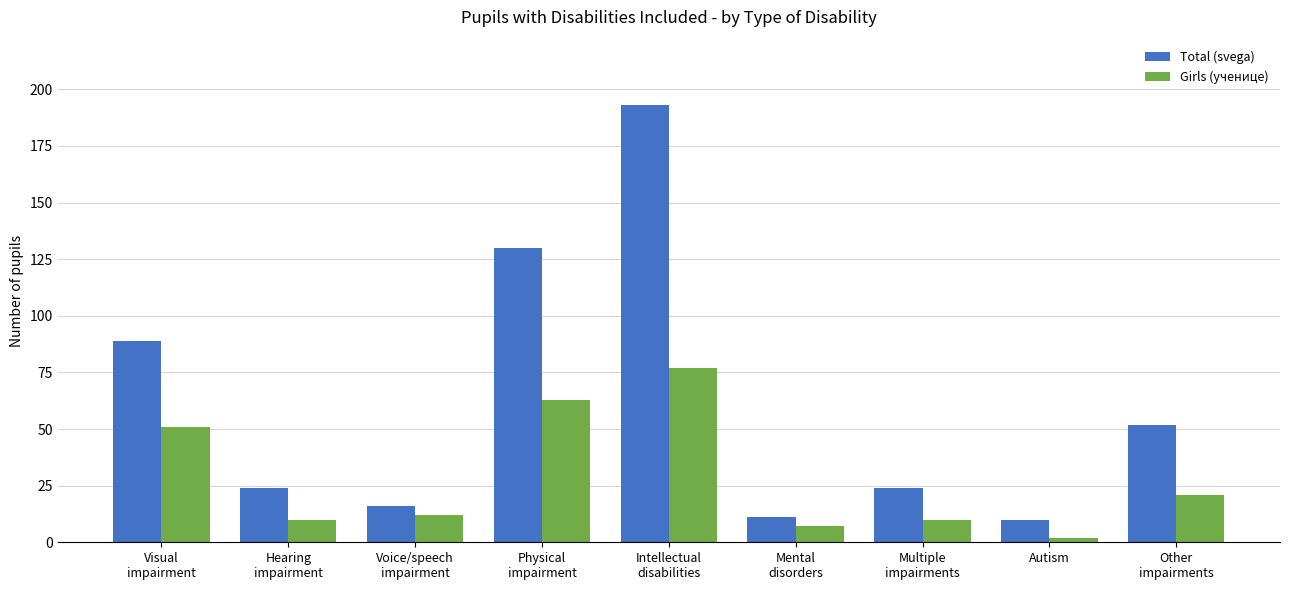

What is the value of the Total (svega) bar at the 4th from the left?

130